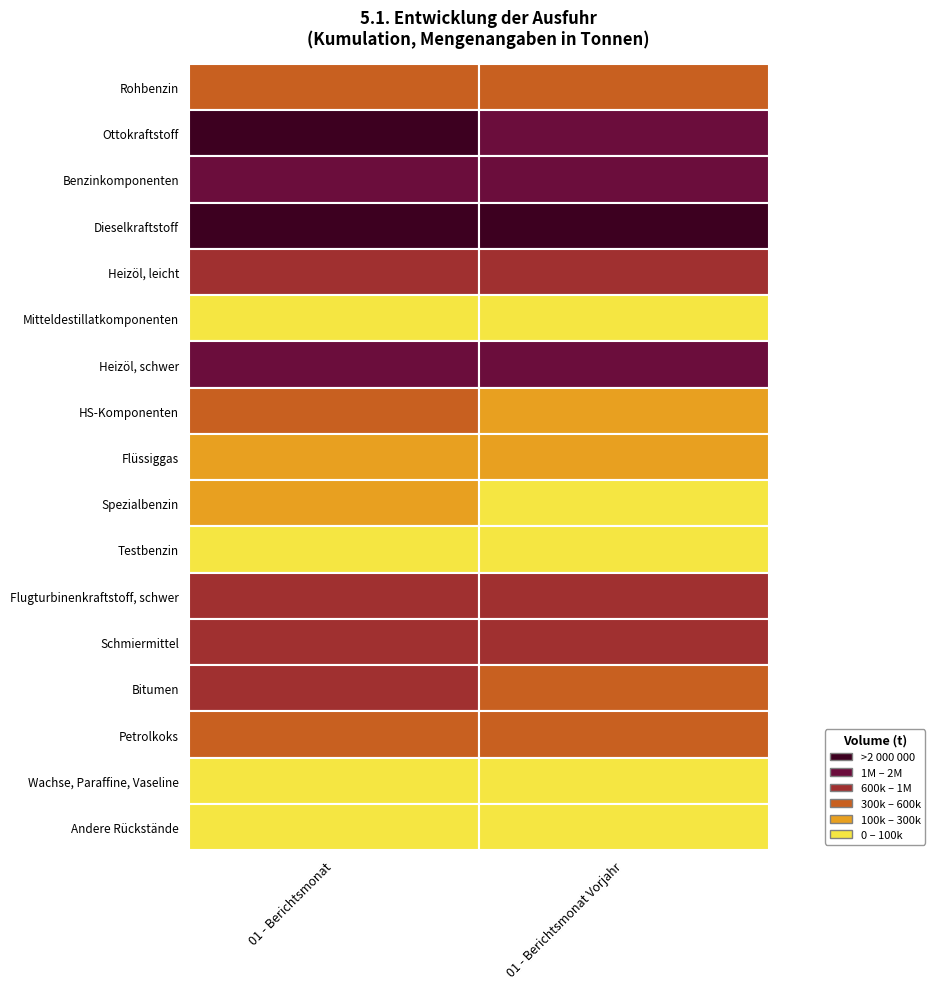

What is the average value of the Flüssiggas series?

161995